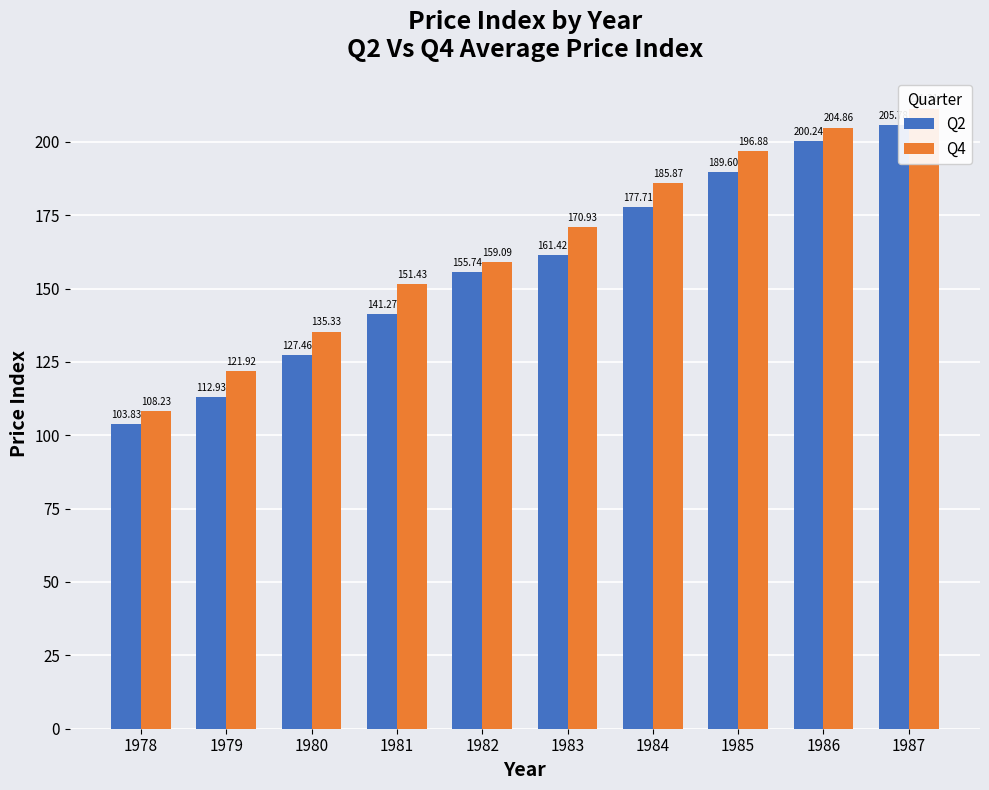

Is the value of Q2 at 1983 greater than the value of Q4 at 1982?

Yes